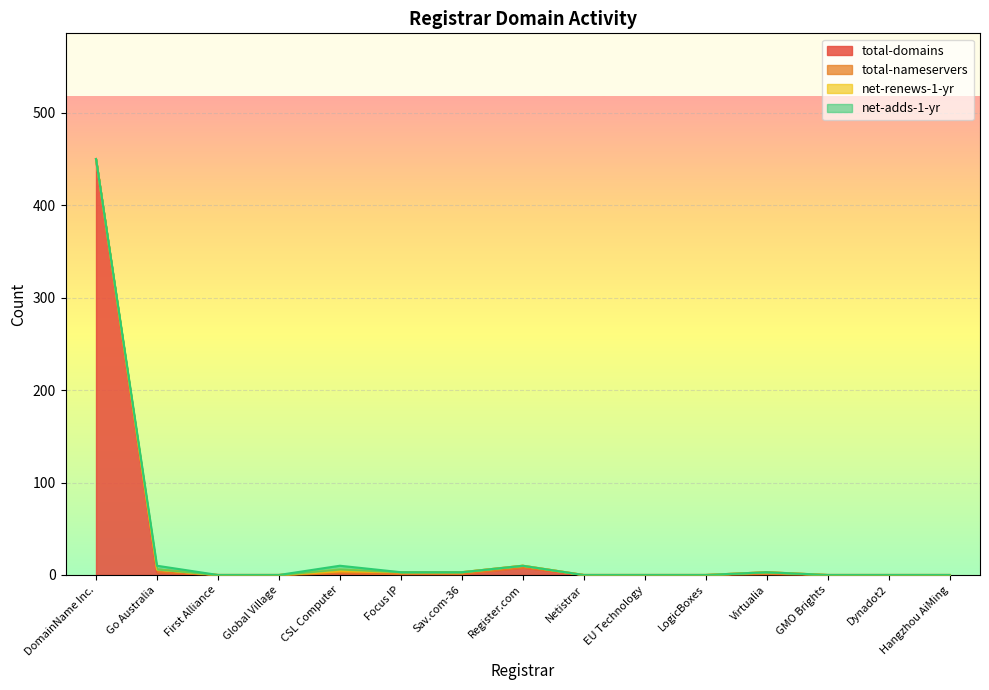

True or false: total-domains and net-renews-1-yr cross at least once.

False